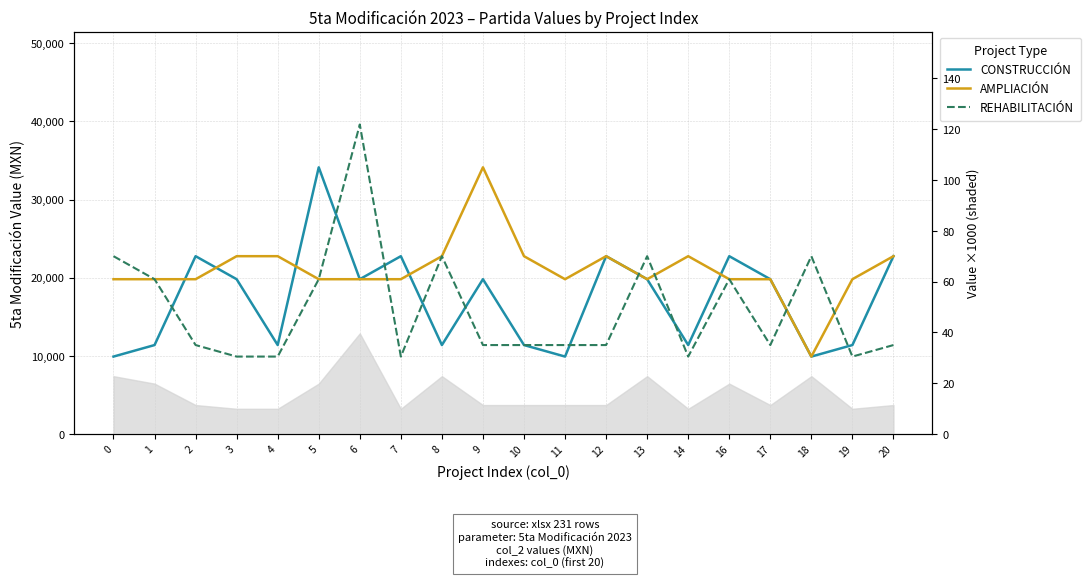

Count the number of data series in this chart.

3